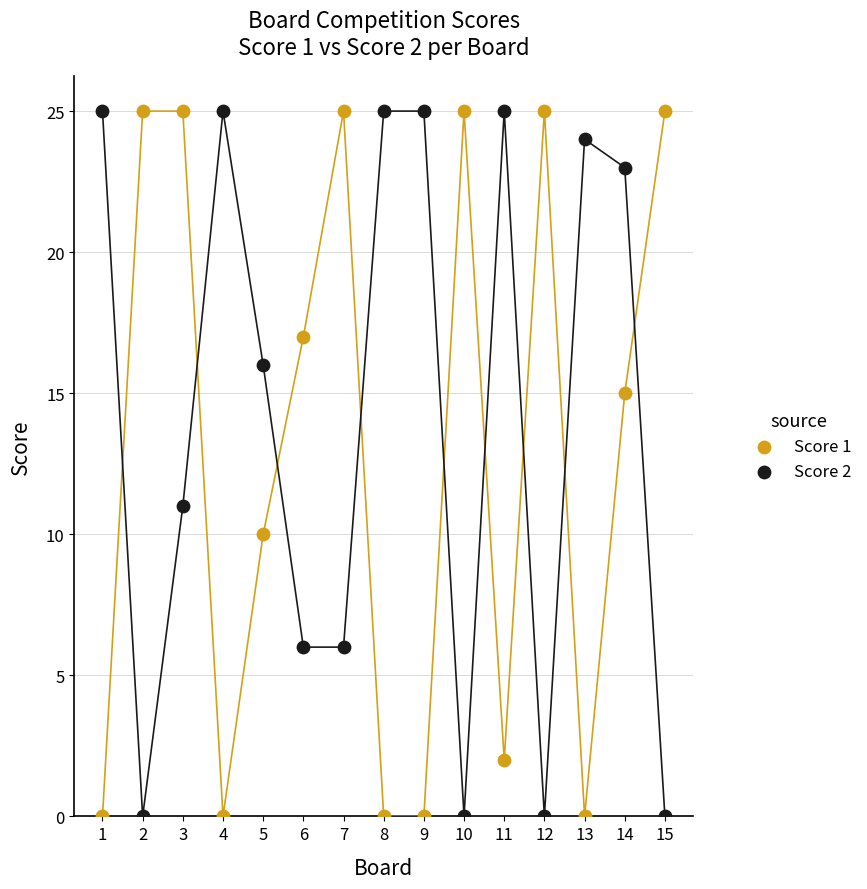

What are all the series names shown in the legend?

Score 1, Score 2